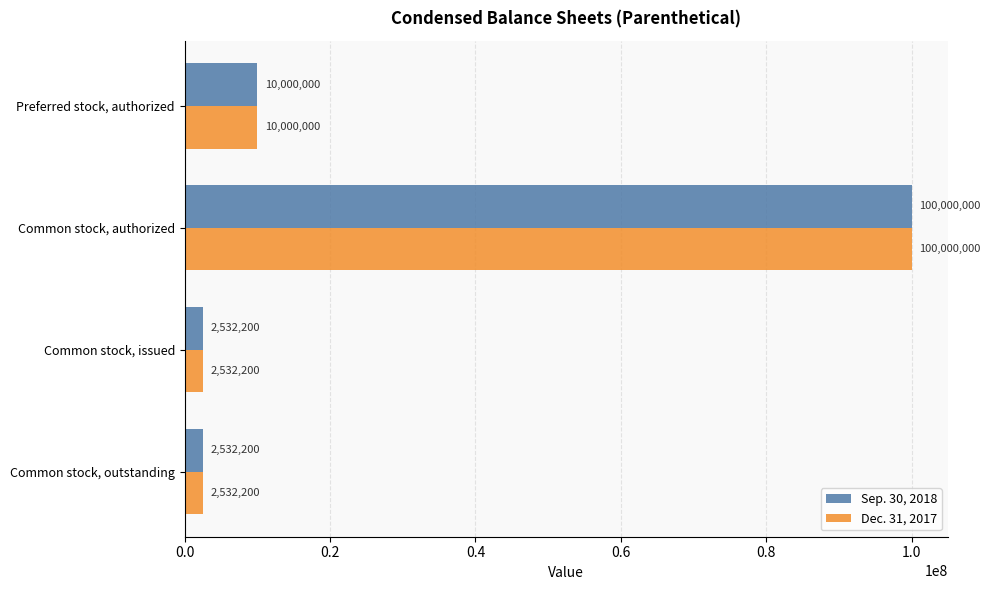

What is the sum of all Dec. 31, 2017 values?

115064400